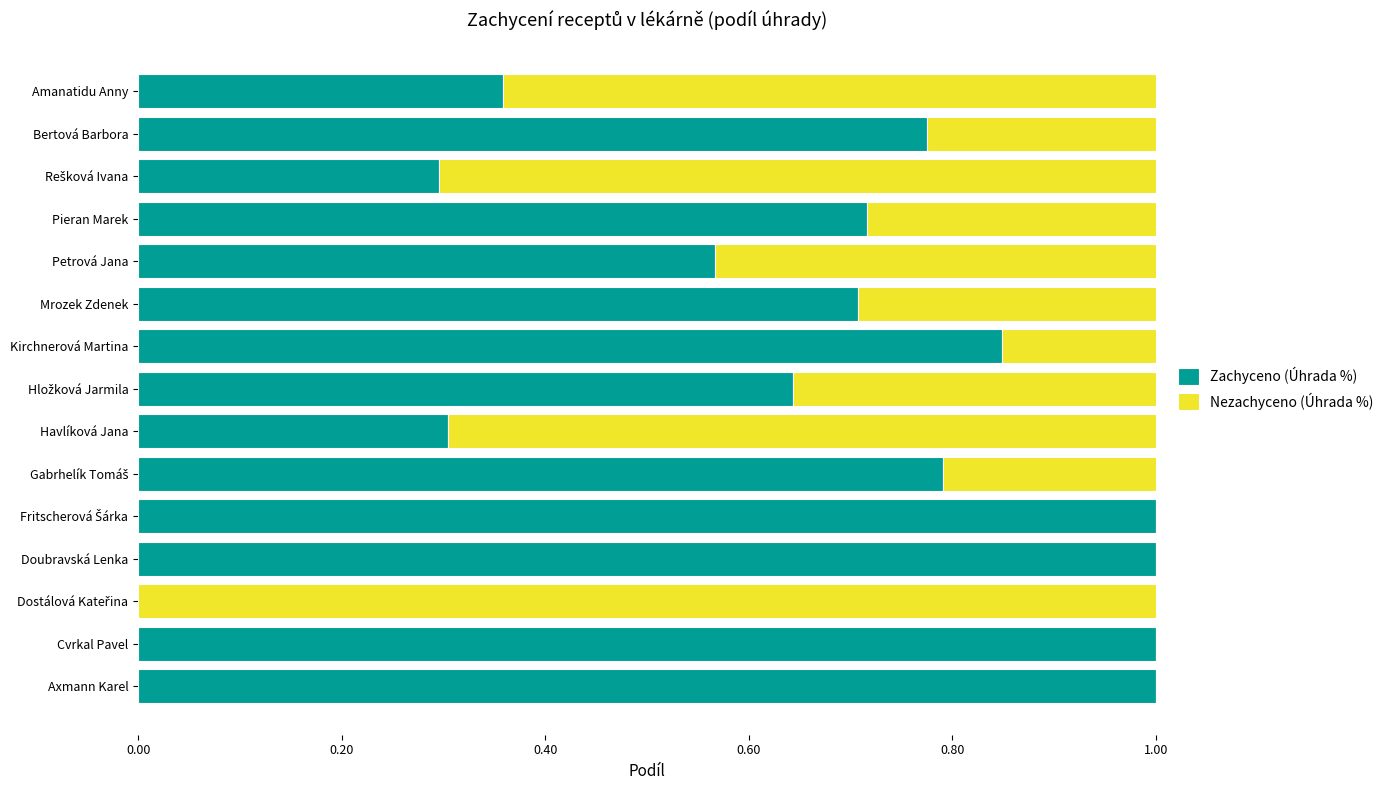

What is the sum of all Zachyceno (Úhrada %) values?

10.0